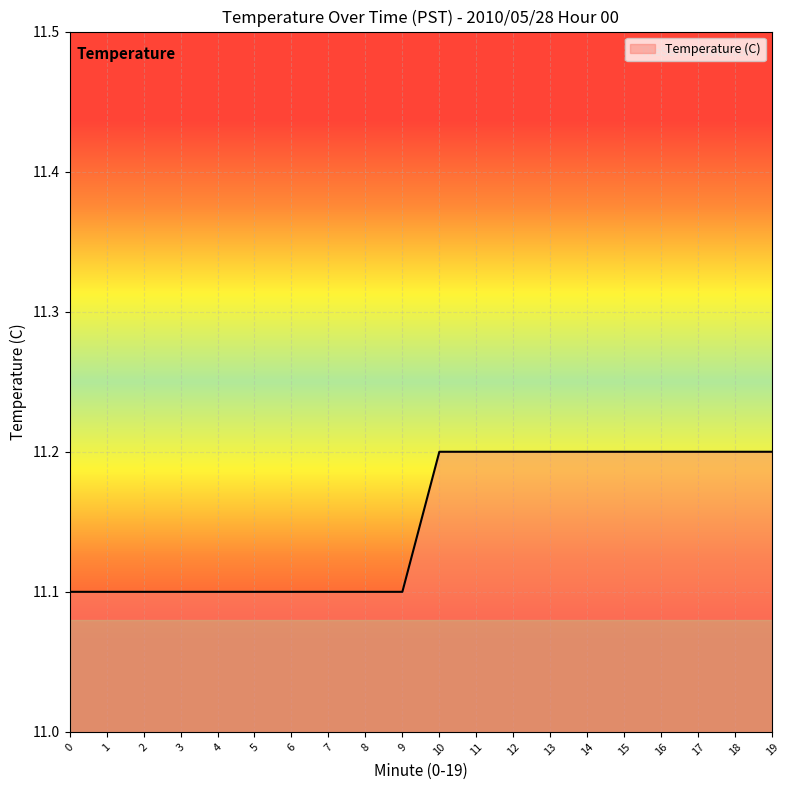

What is the difference between the maximum and minimum values?

0.1